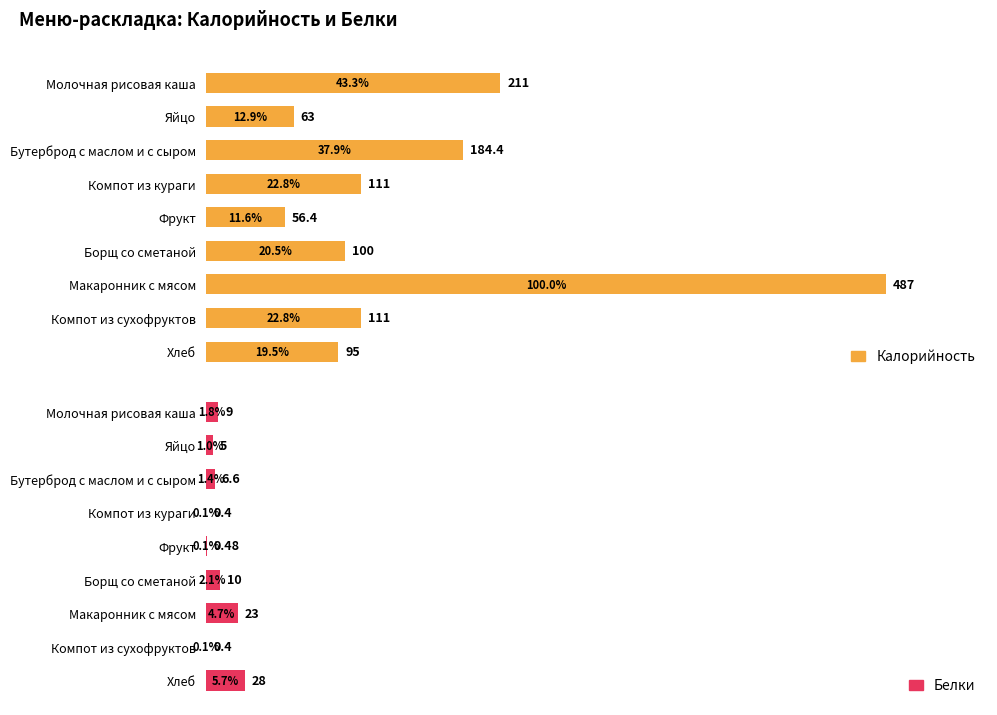

How many bars are there in each group?

2